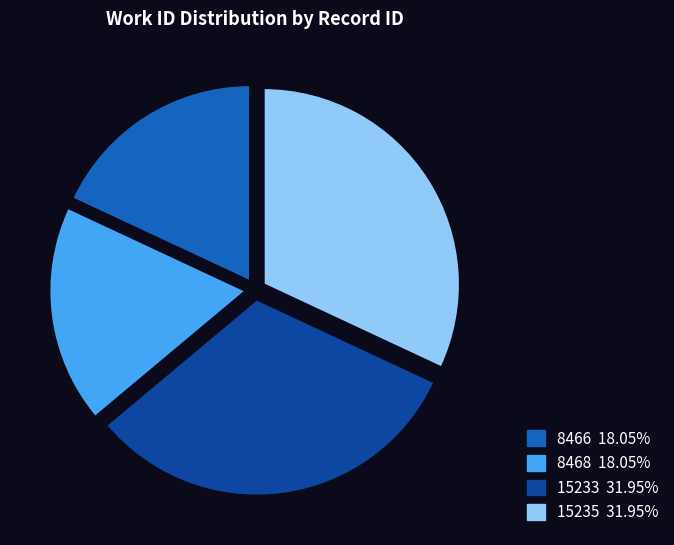

Approximately how many times larger is the value at 8468 compared to 15235?

0.6